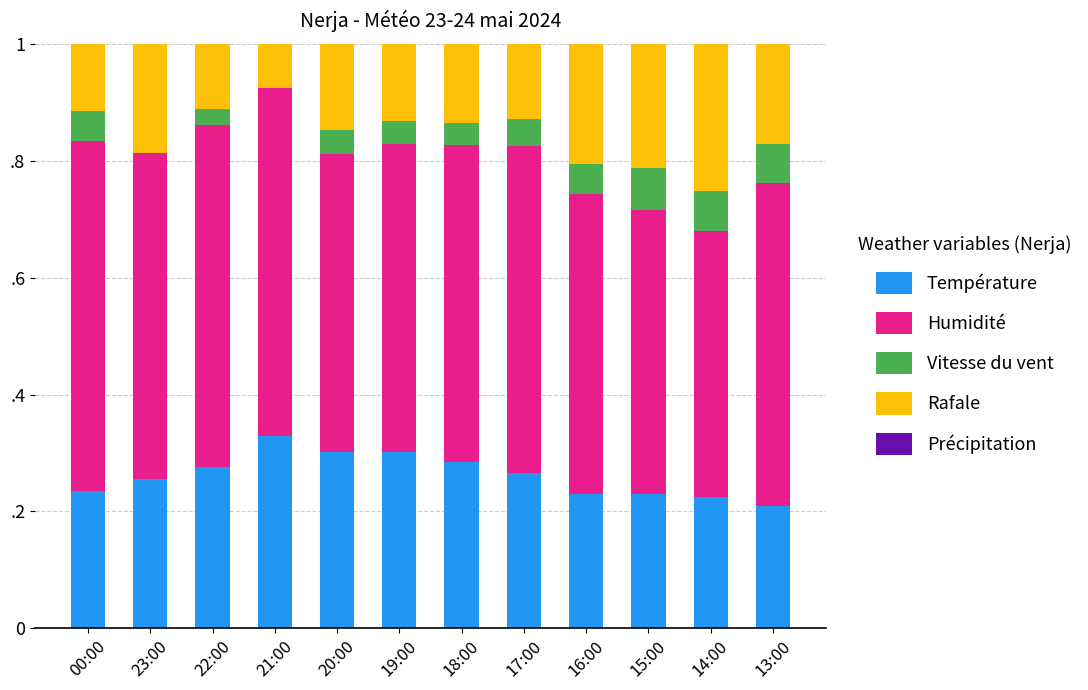

Are the bars horizontal?

No